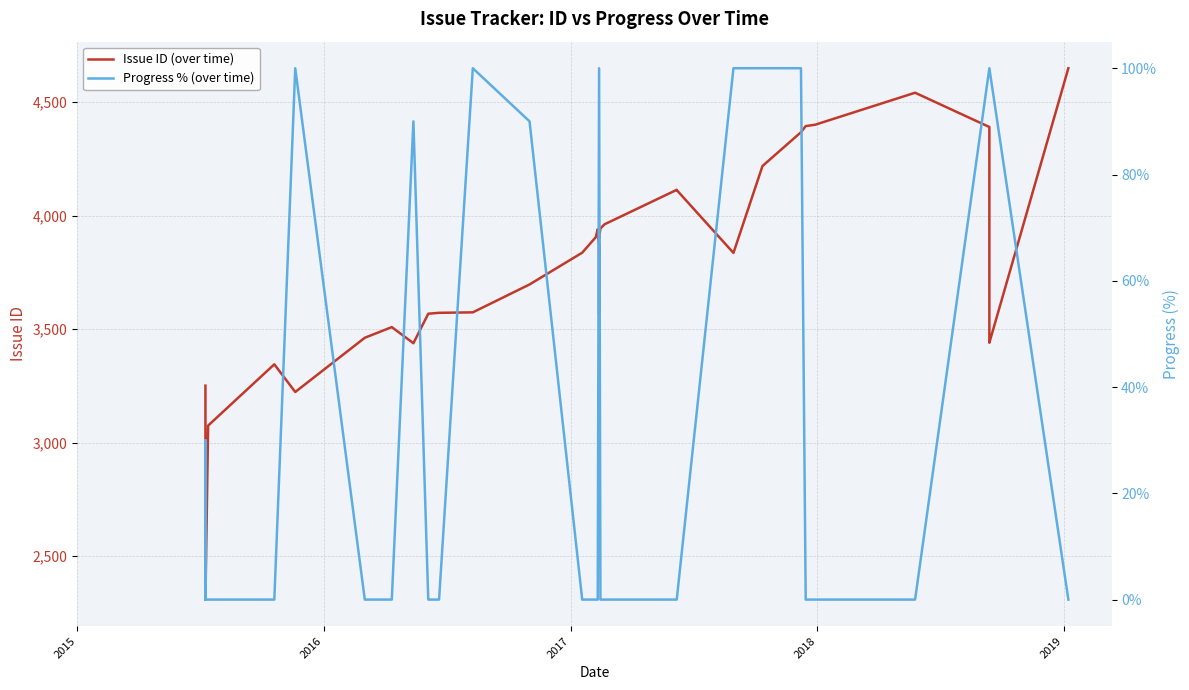

What is the greatest value displayed?

4650